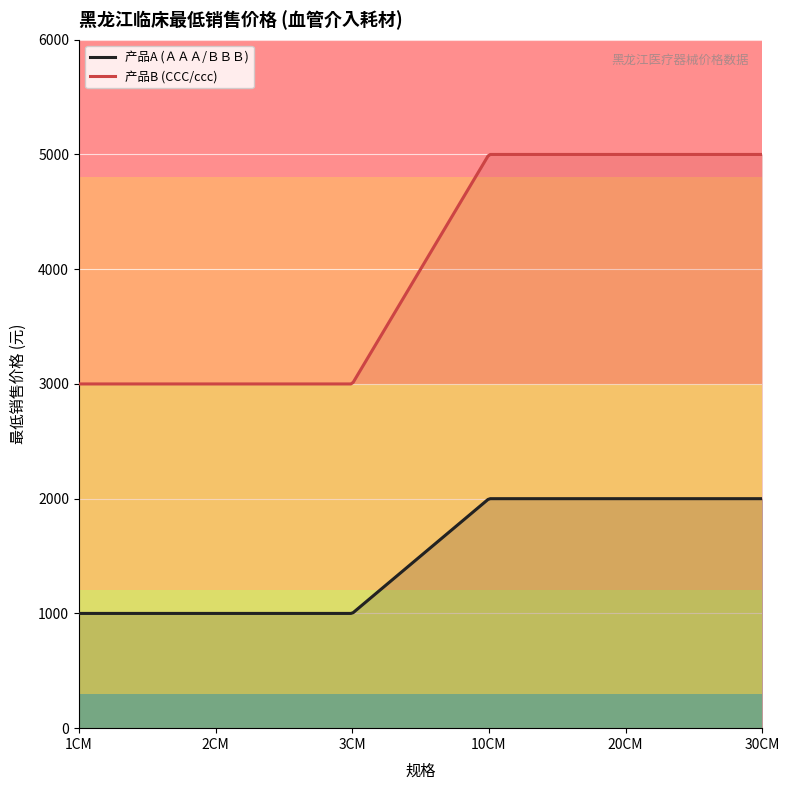

Which series changed the most between 1CM and 10CM?

产品B (CCC/ccc)